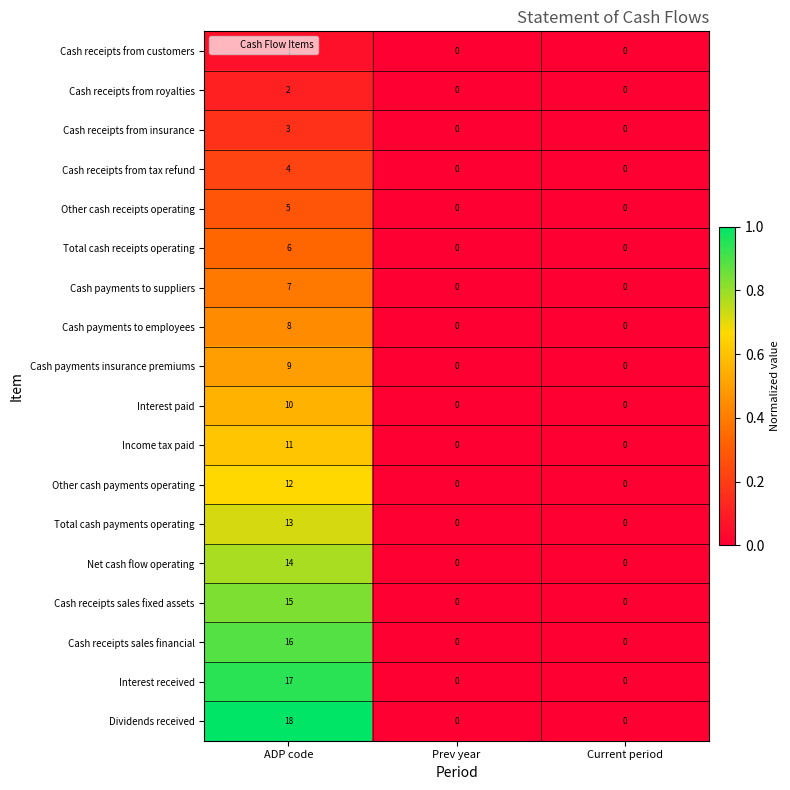

Count the Other cash receipts operating values in the range 0 to 5.

3